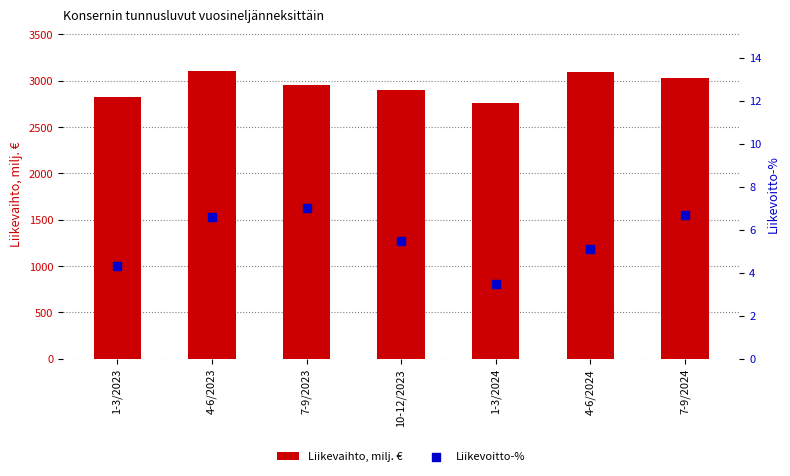

Which series contains the highest Y value?

Liikevaihto, milj. €